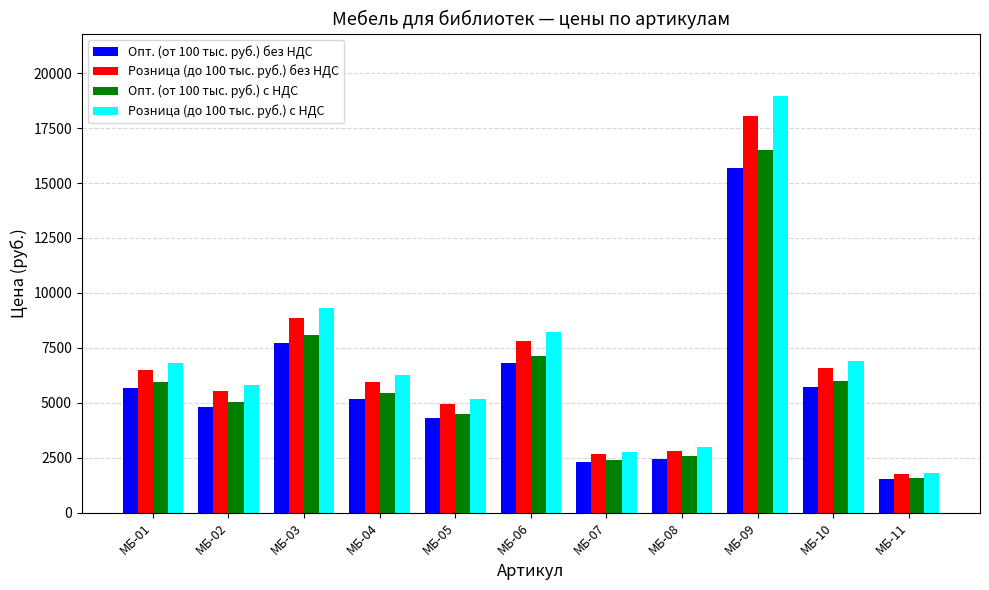

List the series in order of their overall mean, highest first.

Розница (до 100 тыс. руб.) с НДС, Розница (до 100 тыс. руб.) без НДС, Опт. (от 100 тыс. руб.) с НДС, Опт. (от 100 тыс. руб.) без НДС